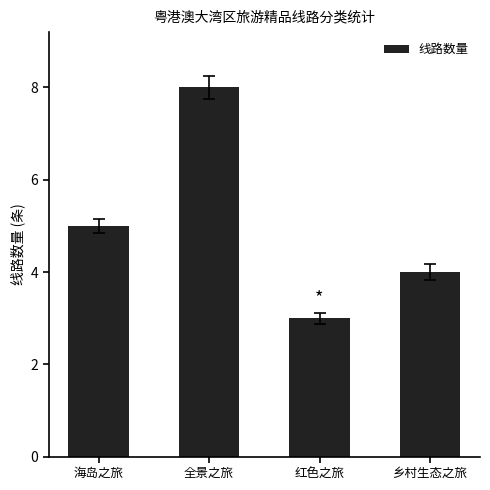

What is the sum of all values?

20